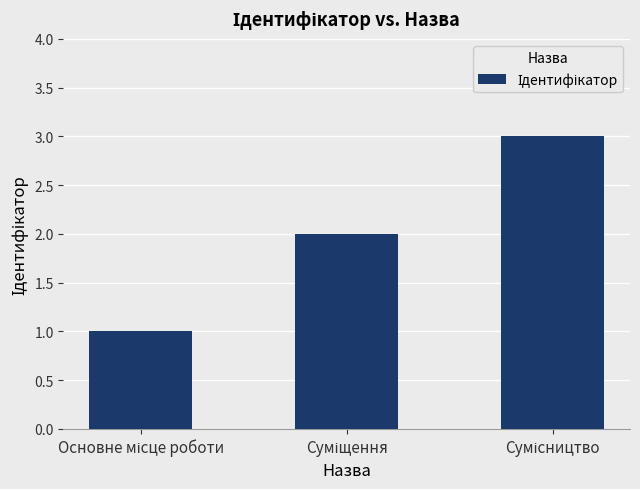

Reading left to right, extract all data points from this chart.

1	2	3